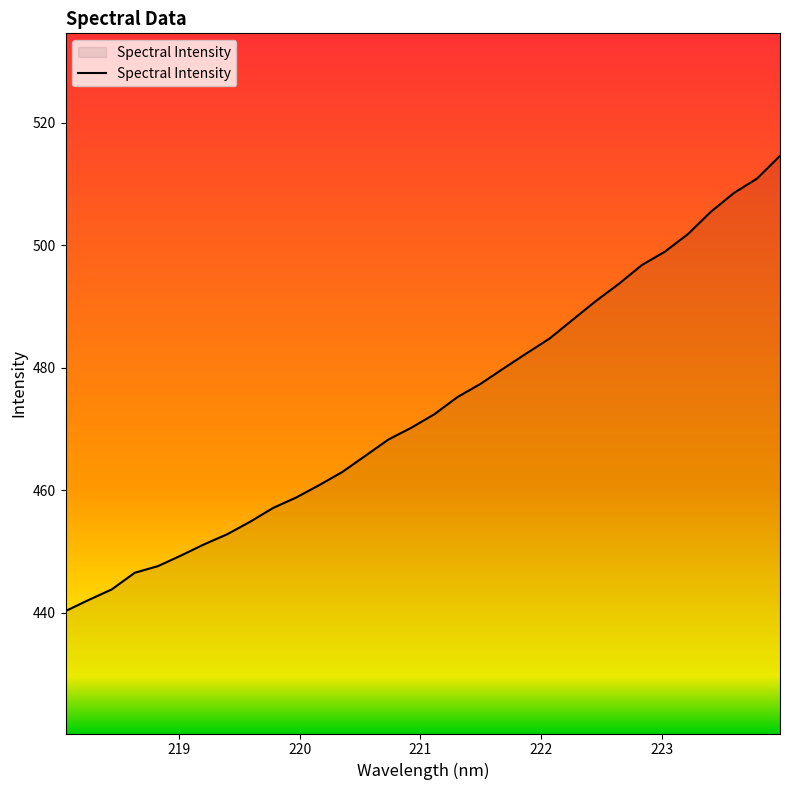

True or false: there are more than 1 points higher than both neighbors.

False